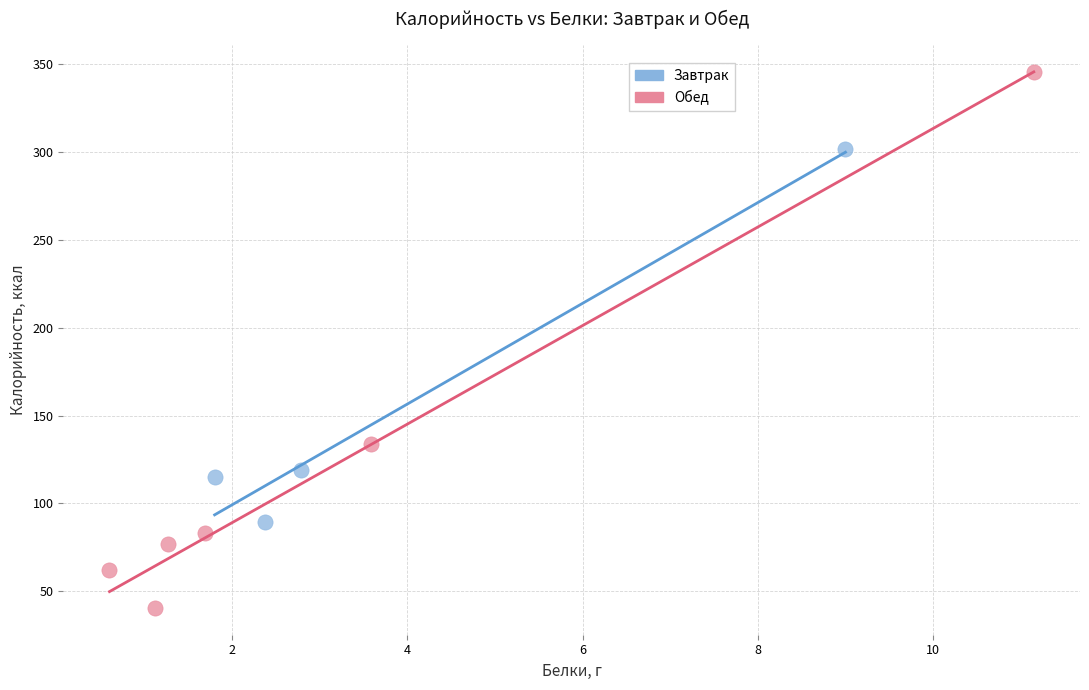

Which series contains the highest Y value?

Обед